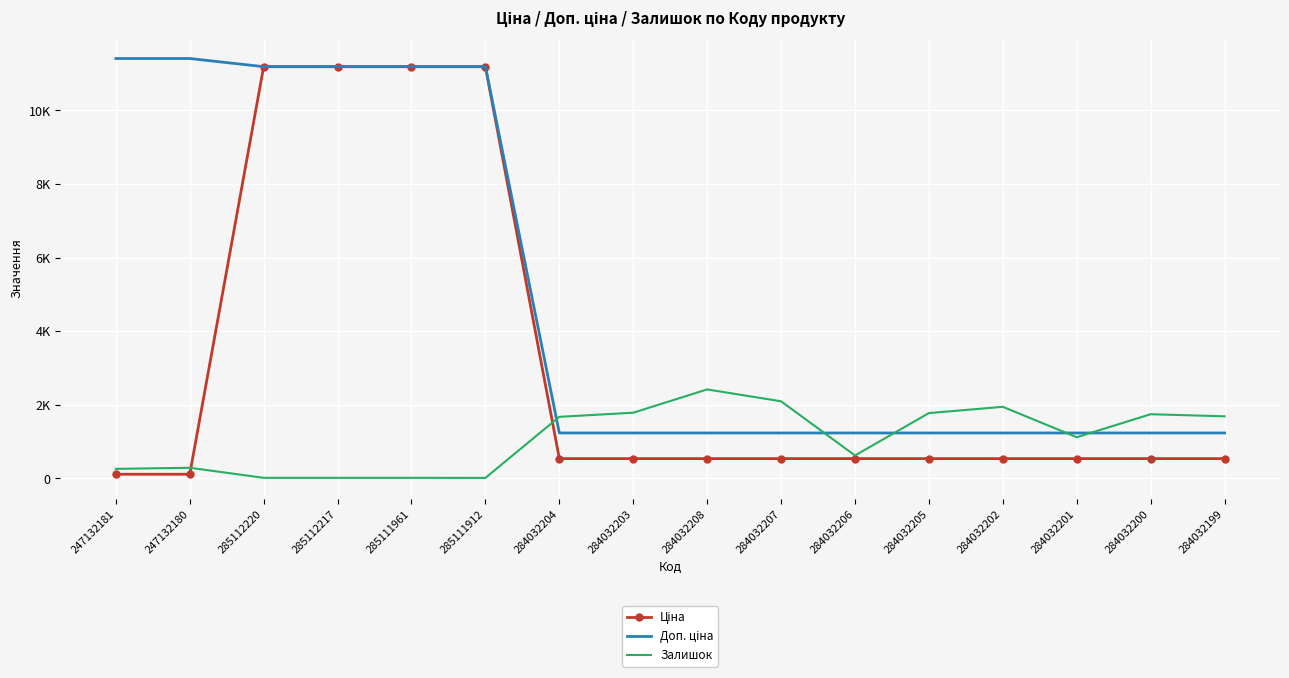

What is the difference between the maximum and minimum values in the Доп. ціна series?

10174.6